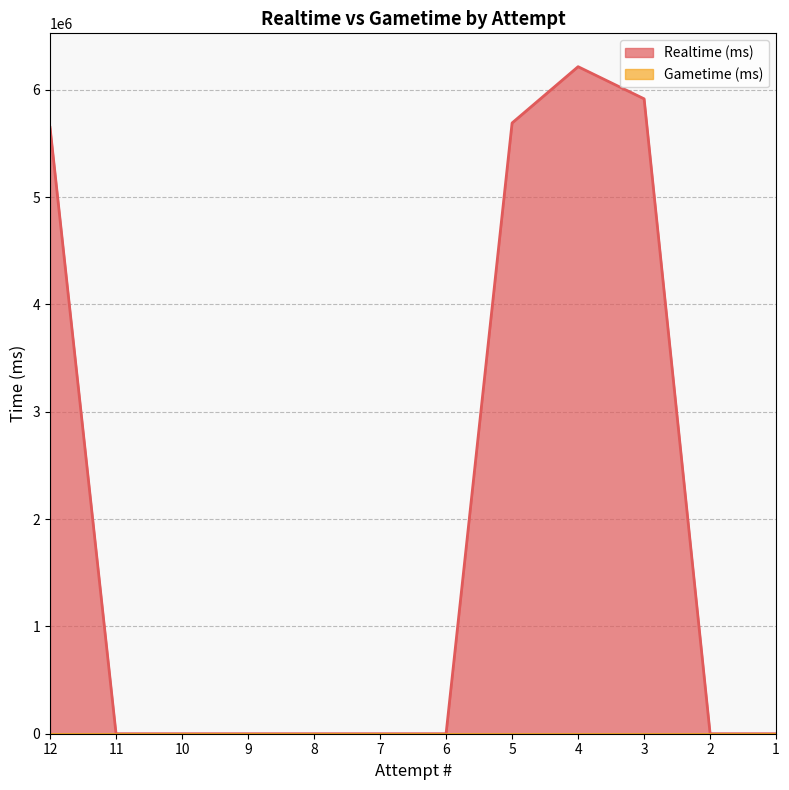

Count the number of categories in the chart.

12